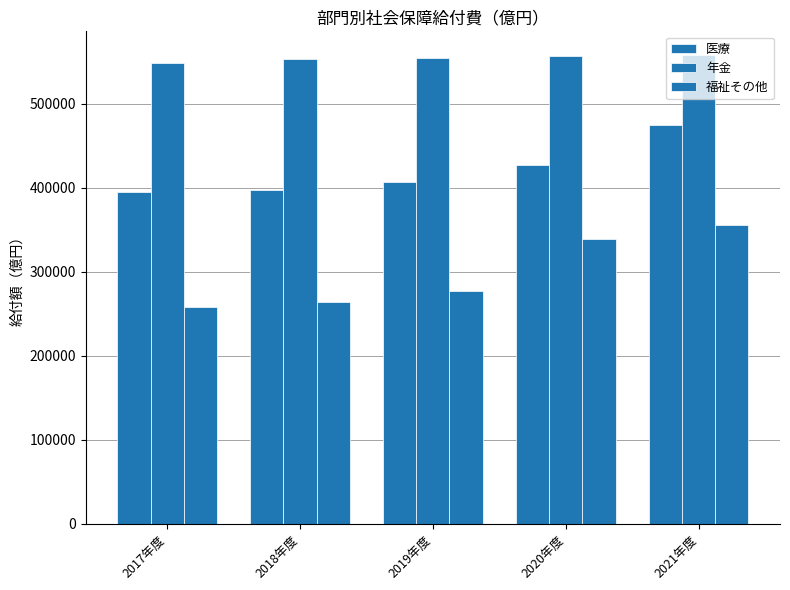

Which category has the lowest value in the 医療 series?

2017年度